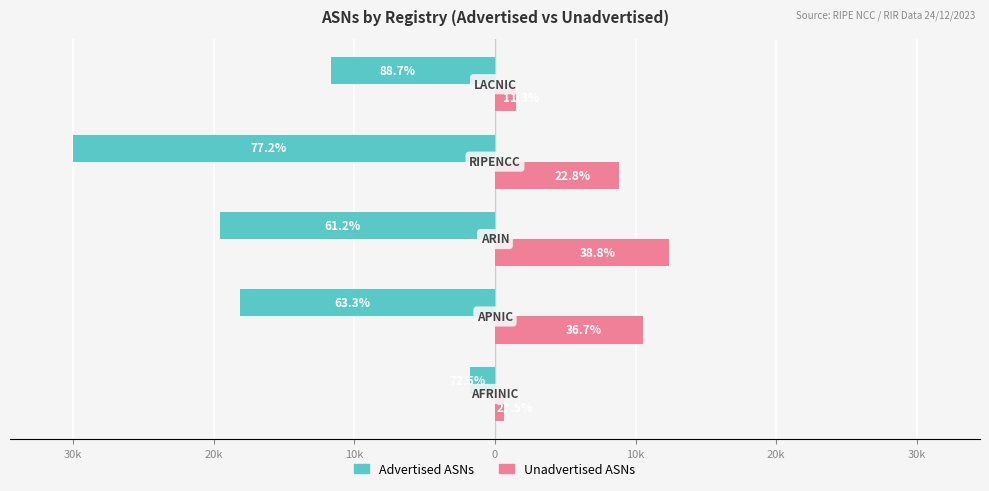

What are all the series names shown in the legend?

Advertised ASNs, Unadvertised ASNs